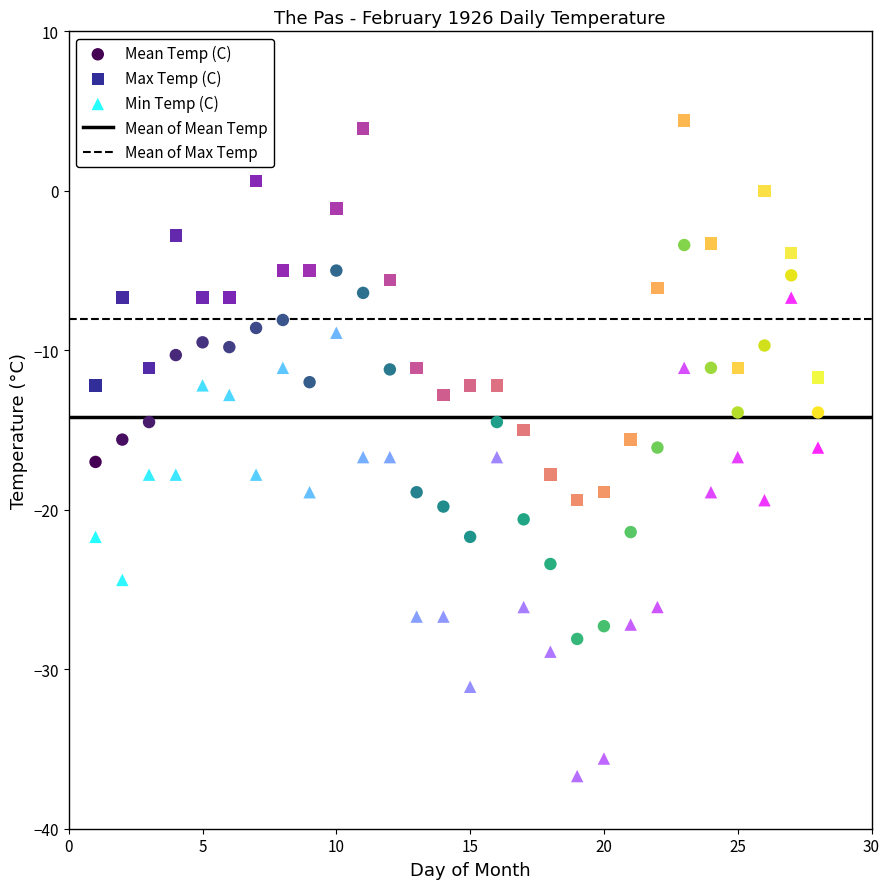

Which series reaches the maximum Y coordinate?

Max Temp (C)